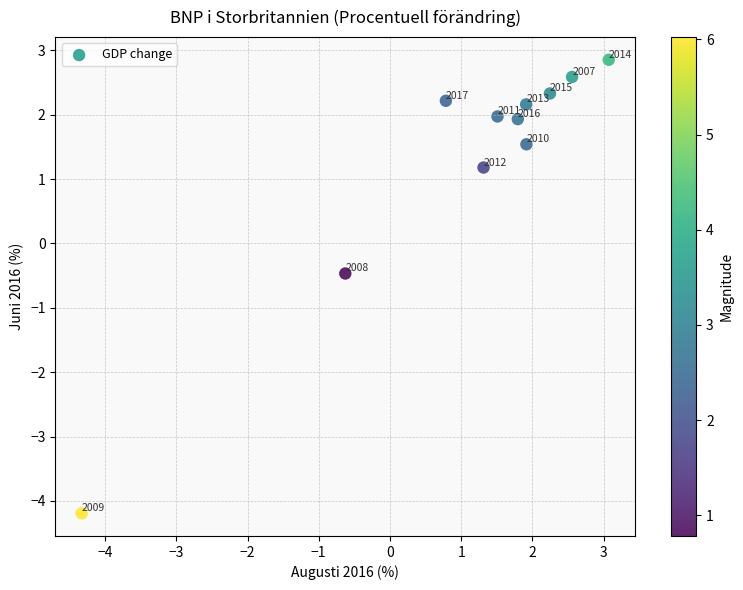

What Y value in the scatter plot is closest to 0?

-0.5